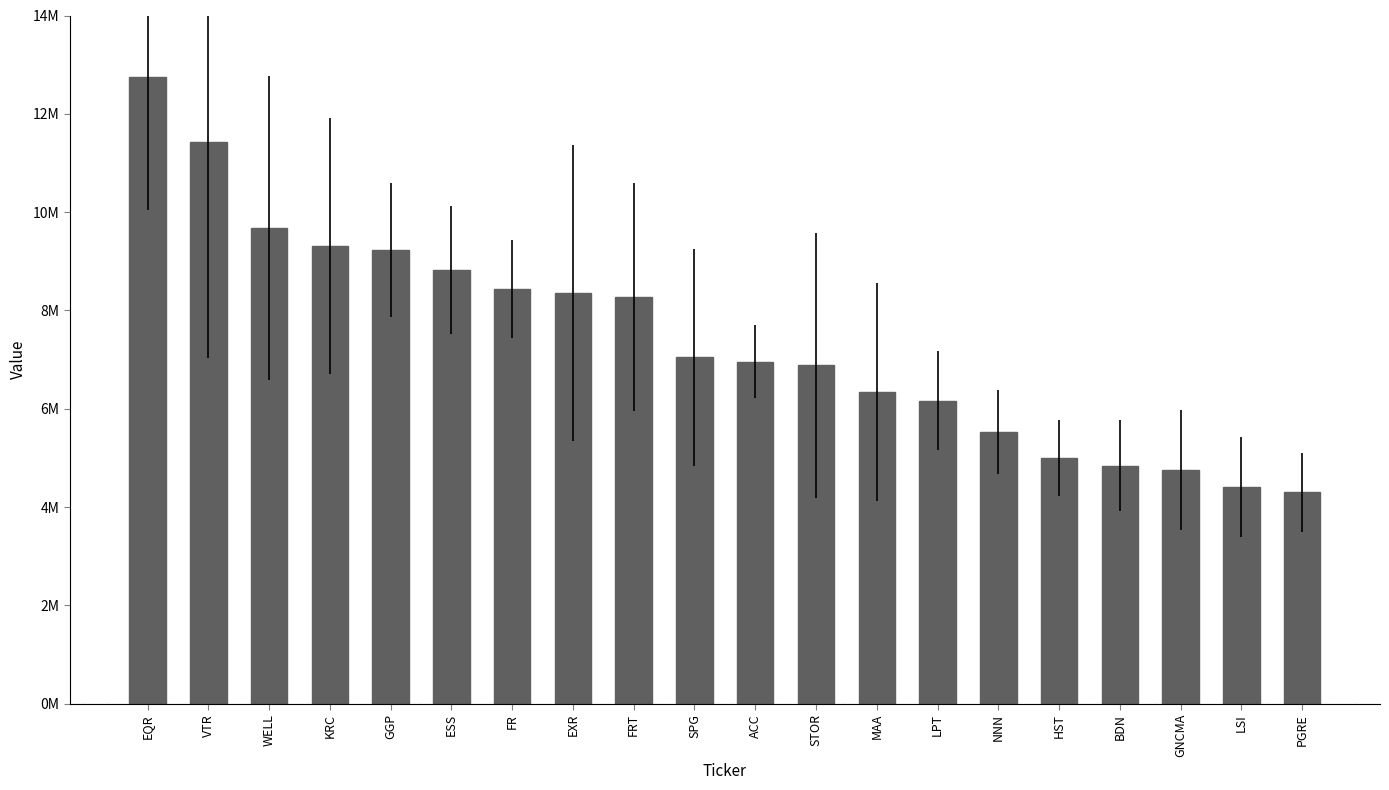

List the labels in order of value, largest first.

EQR, VTR, WELL, KRC, GGP, ESS, FR, EXR, FRT, SPG, ACC, STOR, MAA, LPT, NNN, HST, BDN, GNCMA, LSI, PGRE